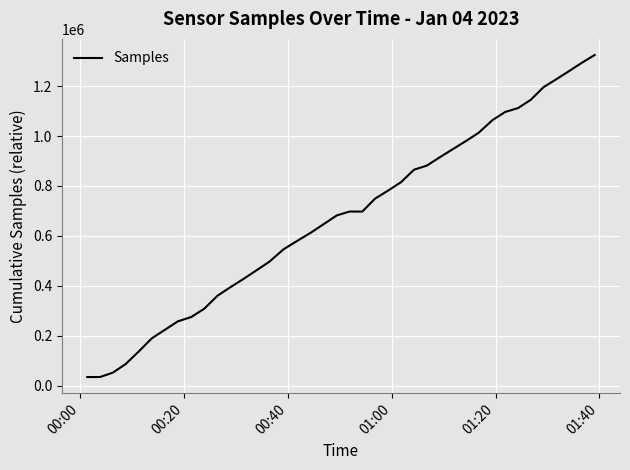

What is the minimum value shown in the chart?

34801